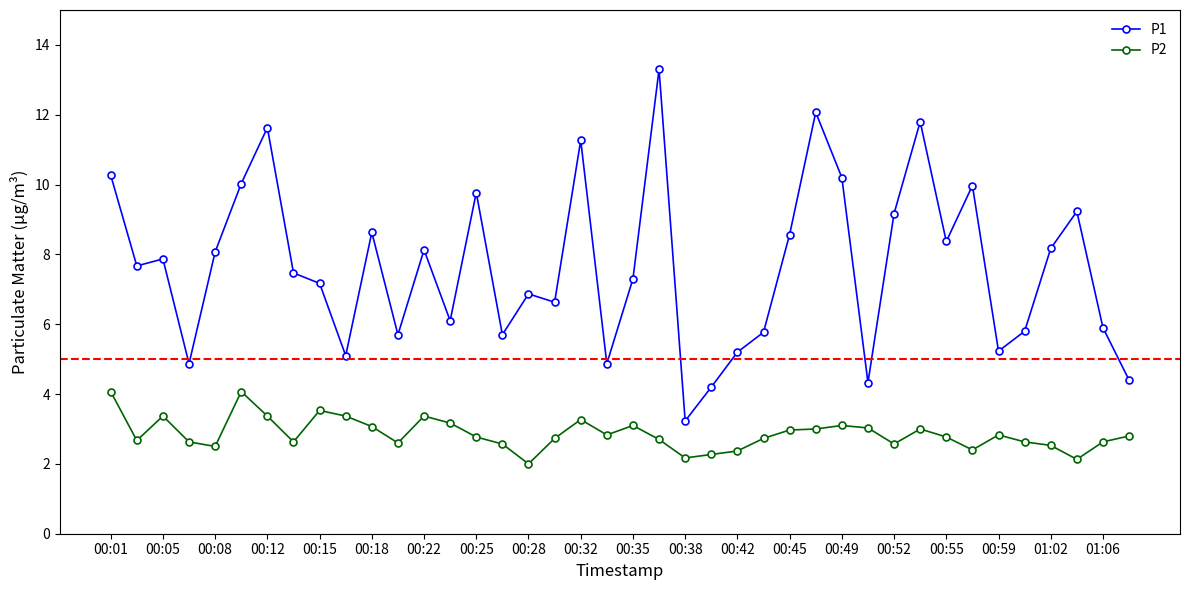

Which series has the largest range (max minus min)?

P1